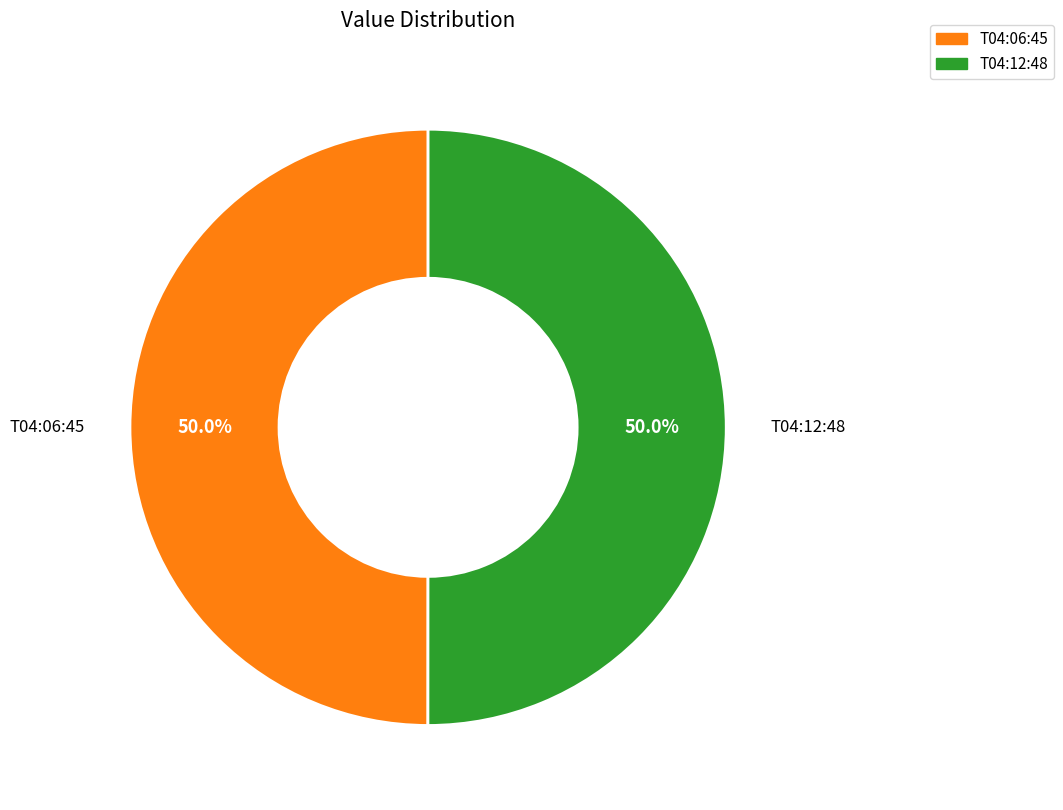

What percentage do T04:12:48 and T04:06:45 together represent?

100.0%